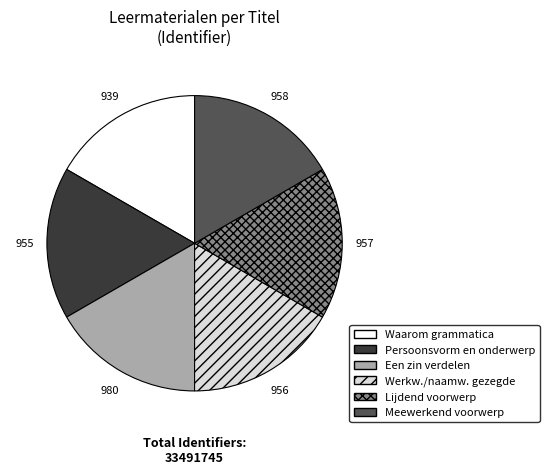

Count the number of slices in the pie.

6